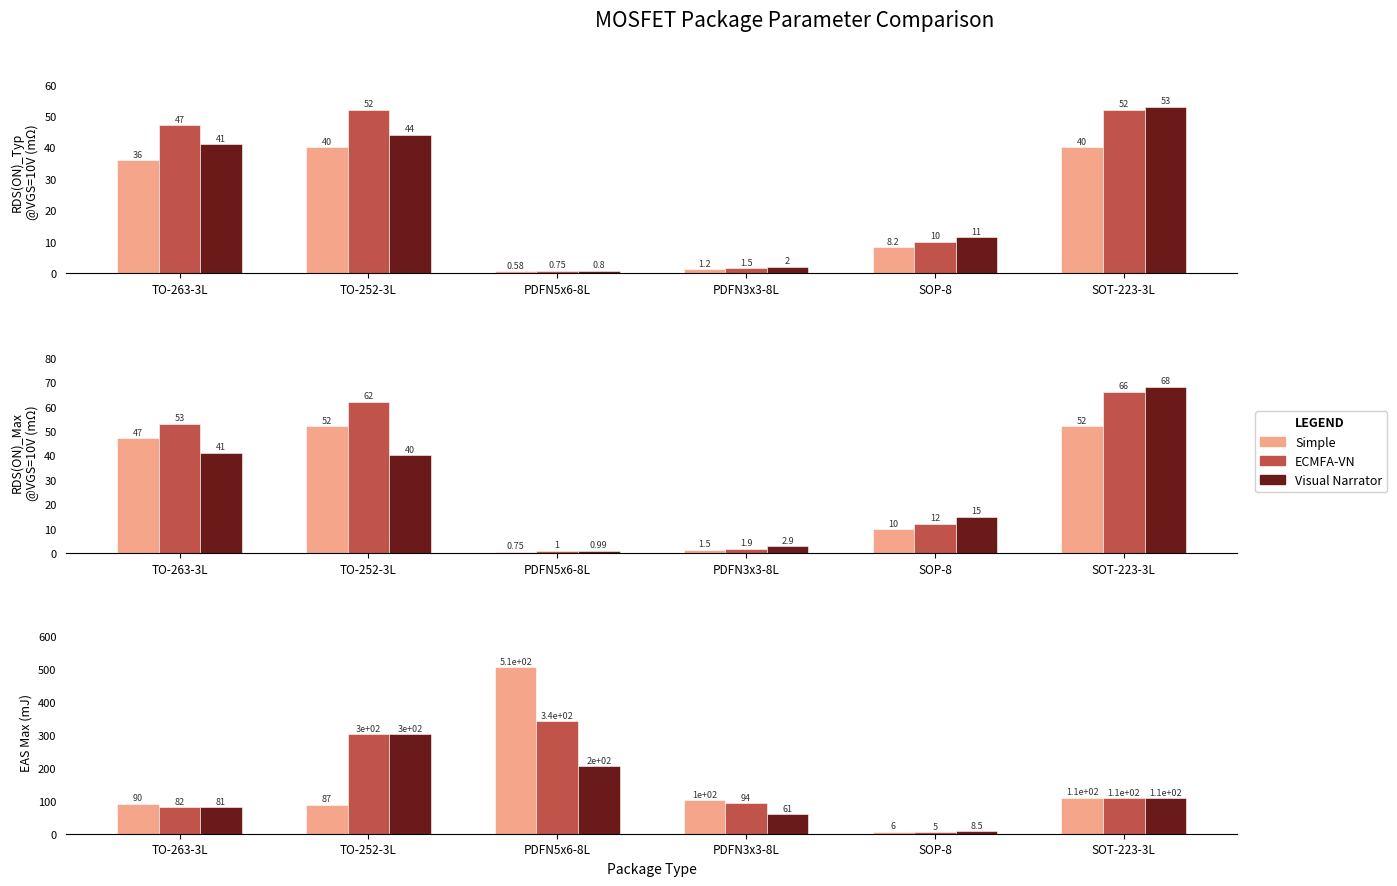

Is the value of Visual Narrator at TO-252-3L greater than the value of Simple at PDFN5x6-8L?

No